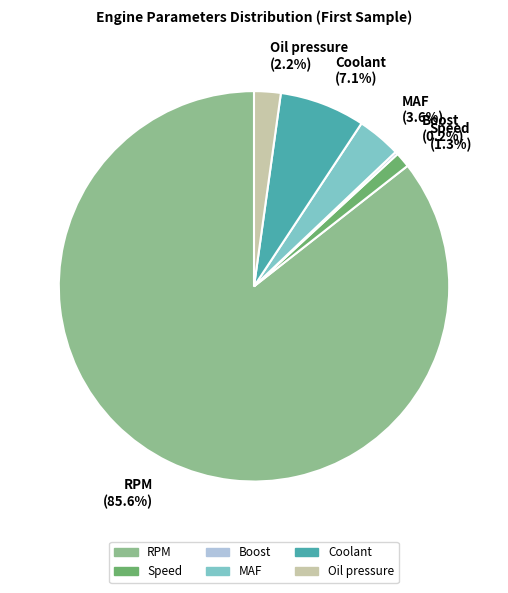

To the nearest percent, what is the average slice percentage?

17%